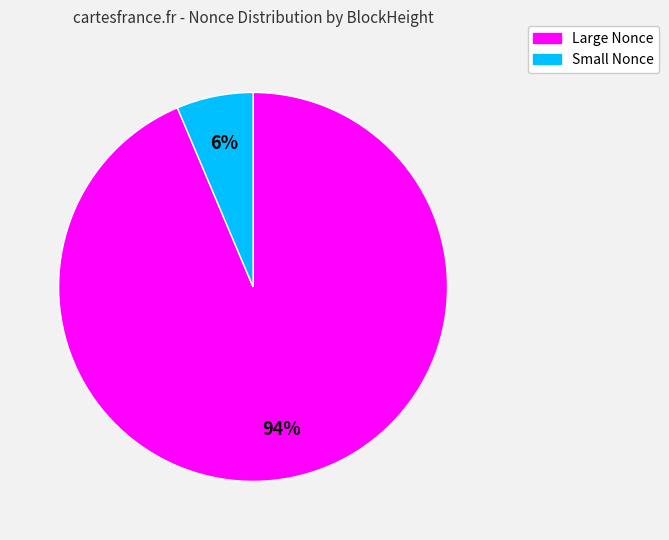

To the nearest percent, what is the average slice percentage?

50%